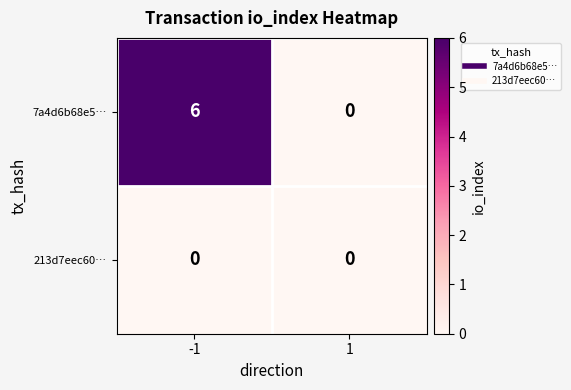

At which category is the sum across all series the highest?

-1